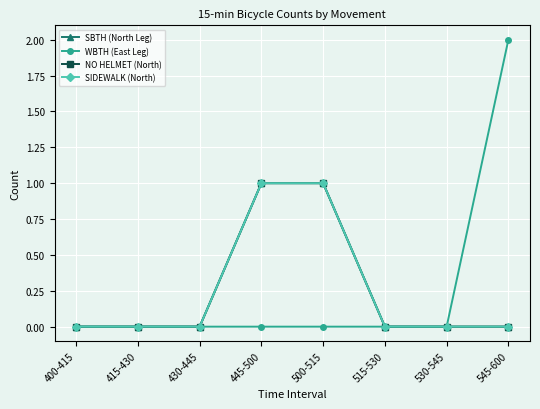

What is the approximate value of NO HELMET (North) at 445-500?

1